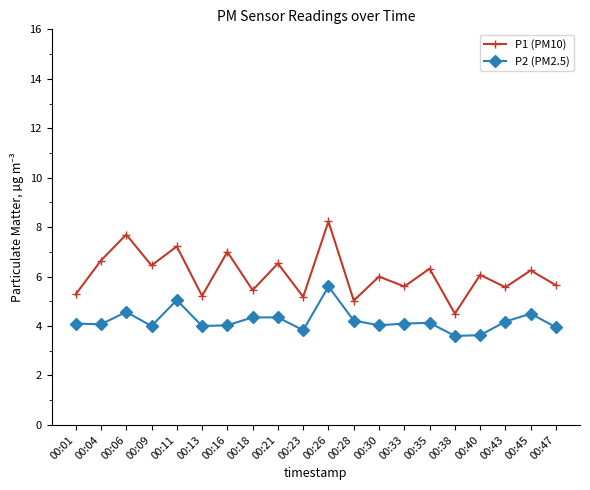

True or false: P1 (PM10) and P2 (PM2.5) intersect in this chart.

False